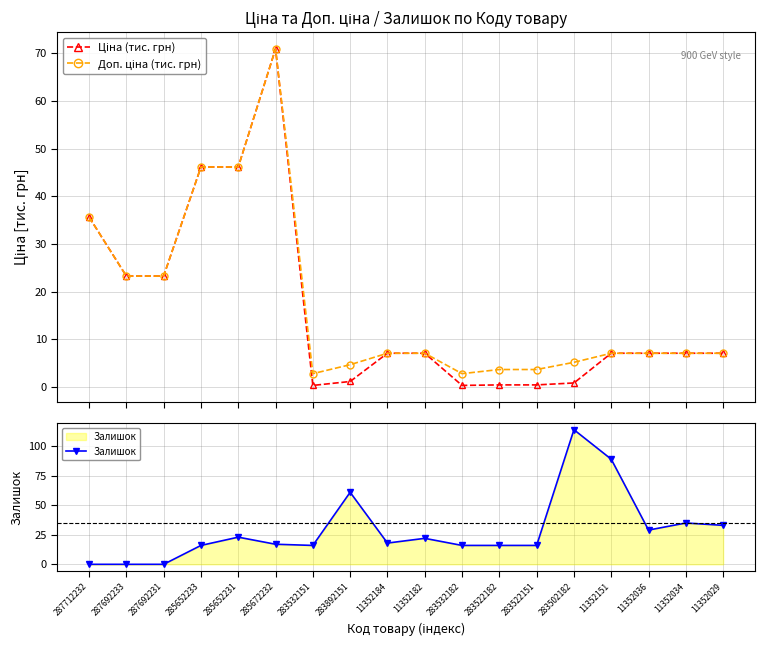

Where is Доп. ціна (тис. грн) nearest to the value 36?

287712232